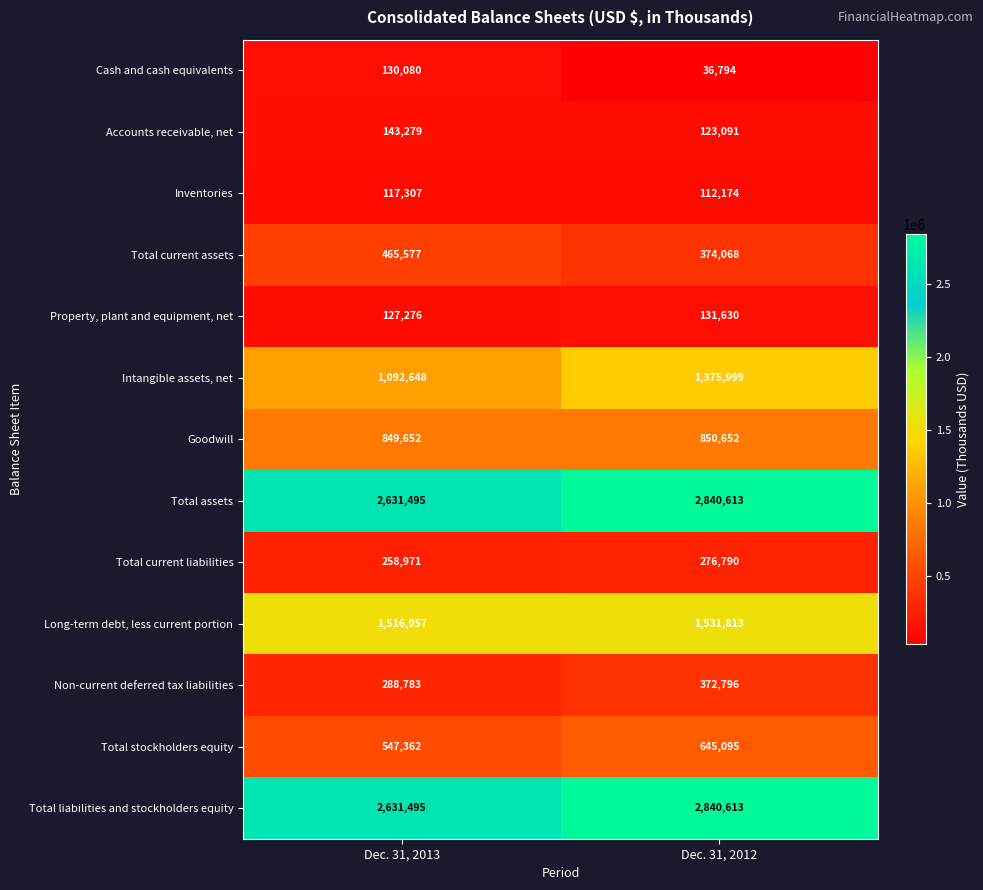

Reading right to left, list all the values displayed in this chart.

Cash and cash equivalents: Dec. 31, 2012=36794	Dec. 31, 2013=130080
Accounts receivable, net: Dec. 31, 2012=123091	Dec. 31, 2013=143279
Inventories: Dec. 31, 2012=112174	Dec. 31, 2013=117307
Total current assets: Dec. 31, 2012=374068	Dec. 31, 2013=465577
Property, plant and equipment, net: Dec. 31, 2012=131630	Dec. 31, 2013=127276
Intangible assets, net: Dec. 31, 2012=1375999	Dec. 31, 2013=1092648
Goodwill: Dec. 31, 2012=850652	Dec. 31, 2013=849652
Total assets: Dec. 31, 2012=2840613	Dec. 31, 2013=2631495
Total current liabilities: Dec. 31, 2012=276790	Dec. 31, 2013=258971
Long-term debt, less current portion: Dec. 31, 2012=1531813	Dec. 31, 2013=1516057
Non-current deferred tax liabilities: Dec. 31, 2012=372796	Dec. 31, 2013=288783
Total stockholders equity: Dec. 31, 2012=645095	Dec. 31, 2013=547362
Total liabilities and stockholders equity: Dec. 31, 2012=2840613	Dec. 31, 2013=2631495